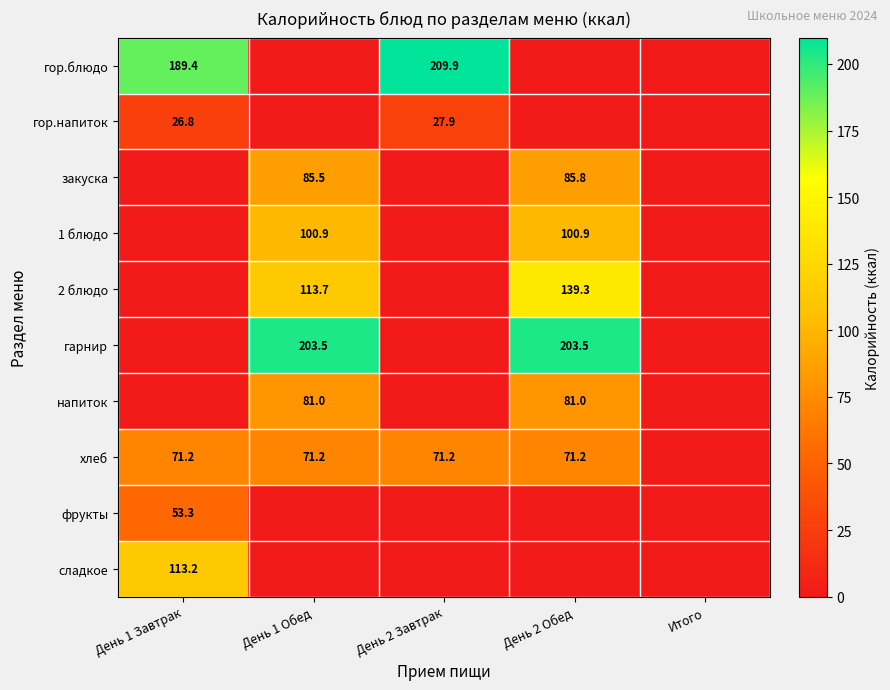

How many values in гор.блюдо are above zero?

2